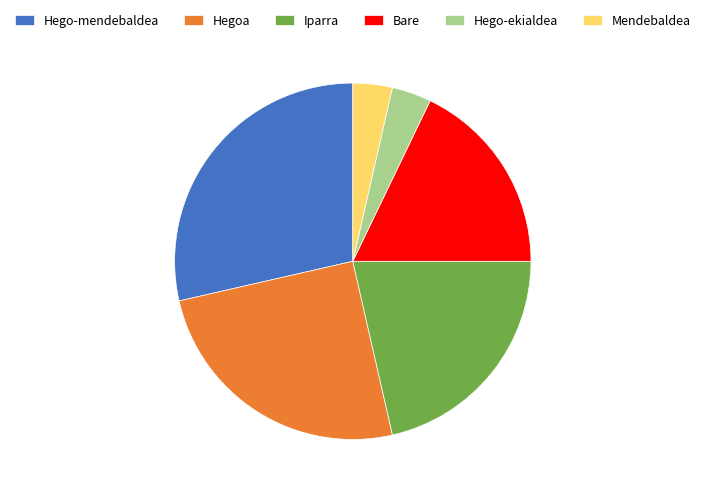

How many slices are in this pie chart?

6